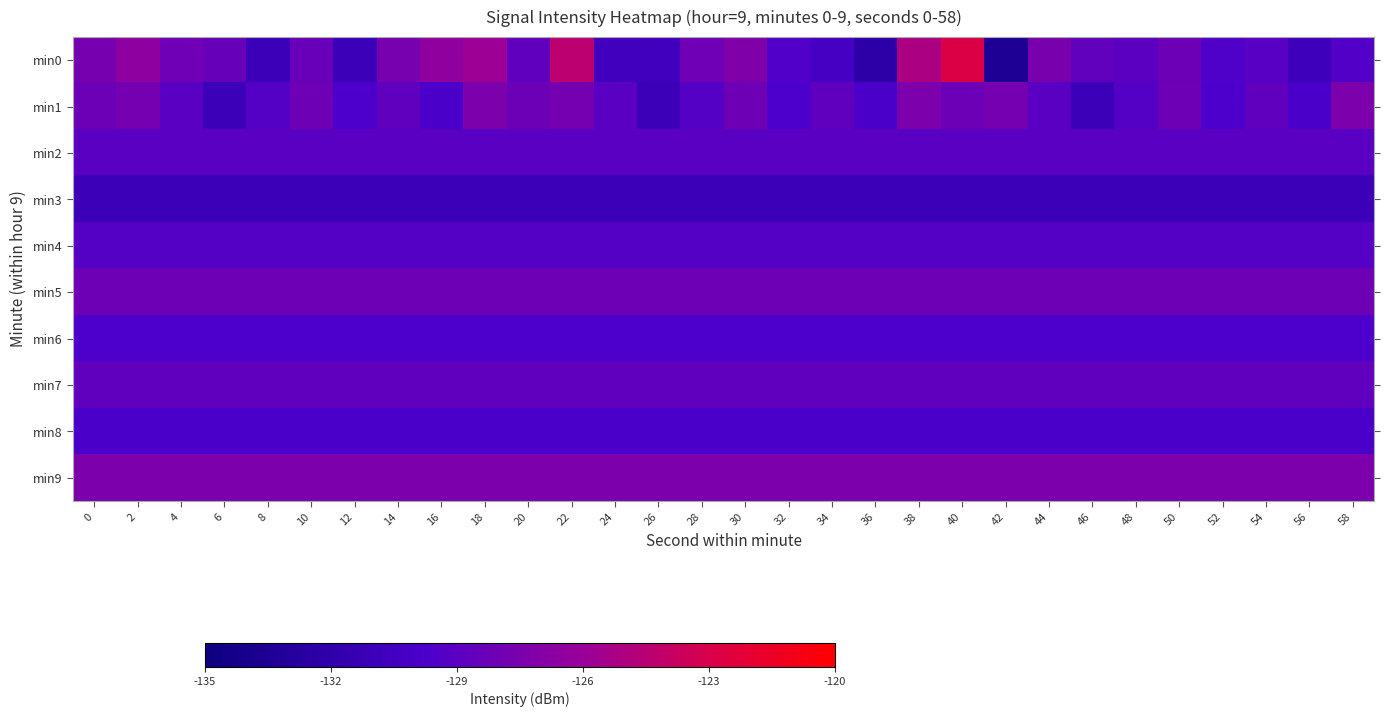

What is the spread (max minus min) of values at 54?

3.6